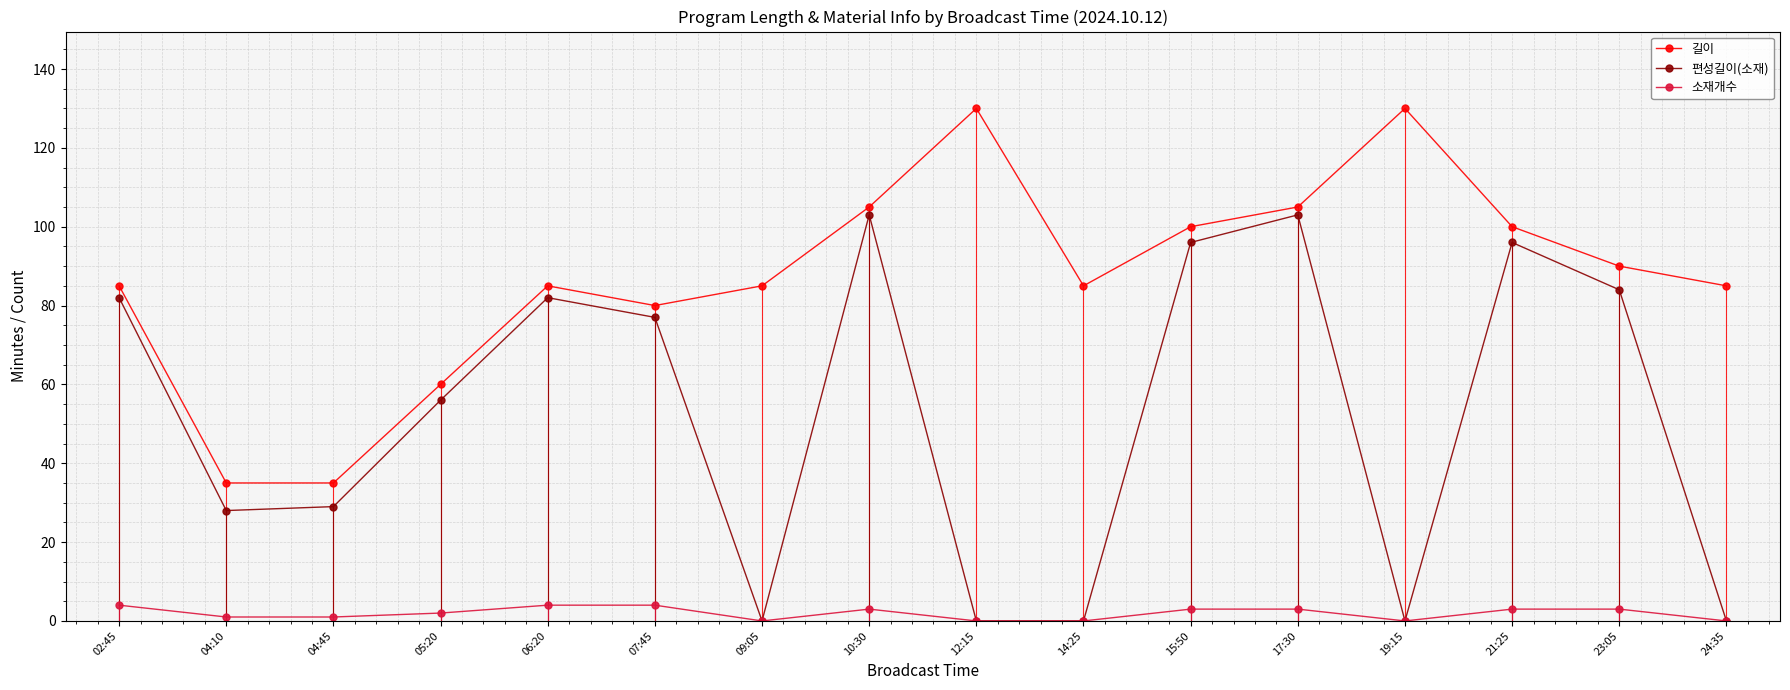

Is the value of 소재개수 at 17:30 greater than the value of 편성길이(소재) at 10:30?

No